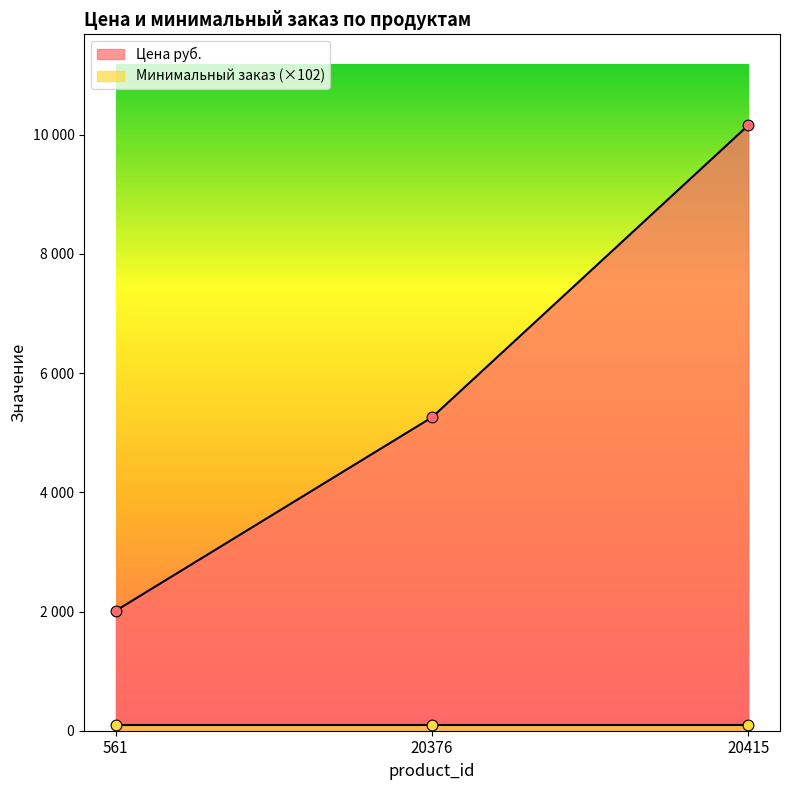

Which has a higher value, 561 or 20376?

20376